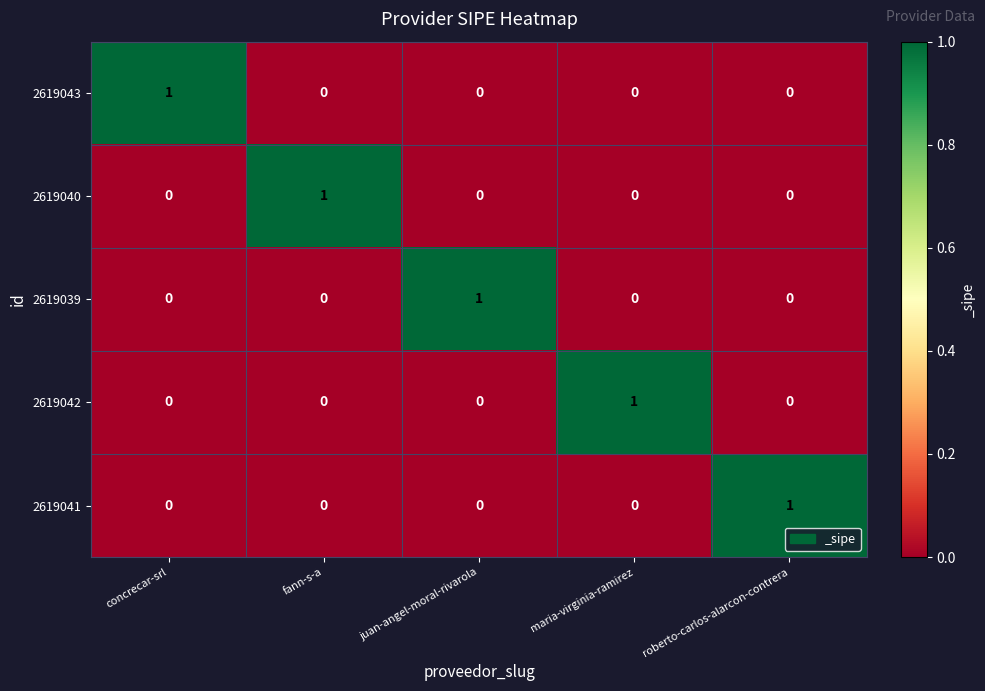

Is the value of 2619043 at concrecar-srl greater than the value of 2619042 at concrecar-srl?

Yes